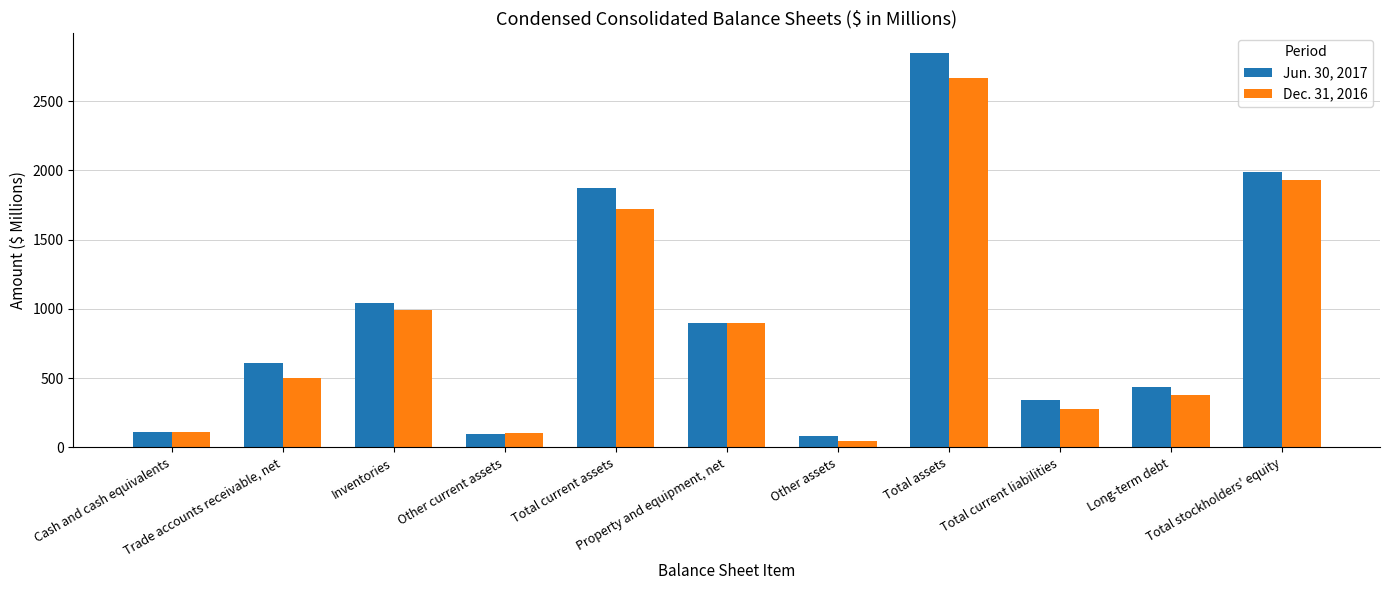

Which series has the largest total across all categories?

Jun. 30, 2017